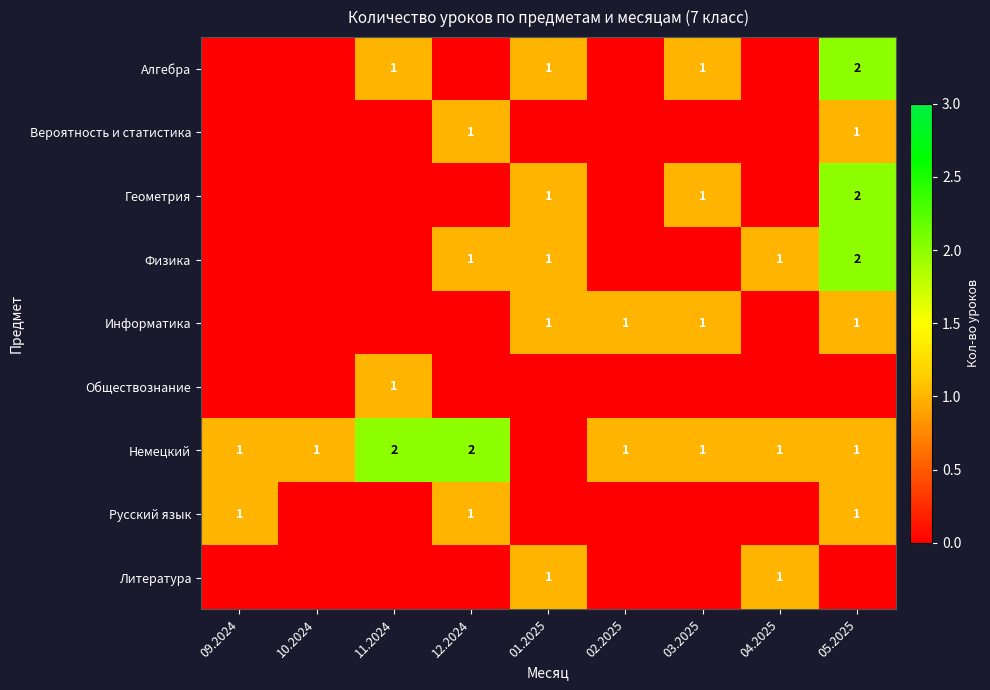

The Немецкий series shows 1 at 02.2025. True or false?

True